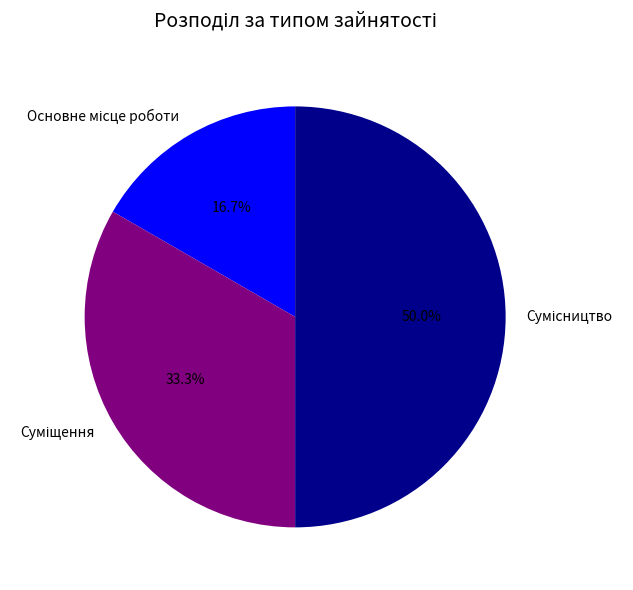

What is the smallest slice in the pie chart?

Основне місце роботи